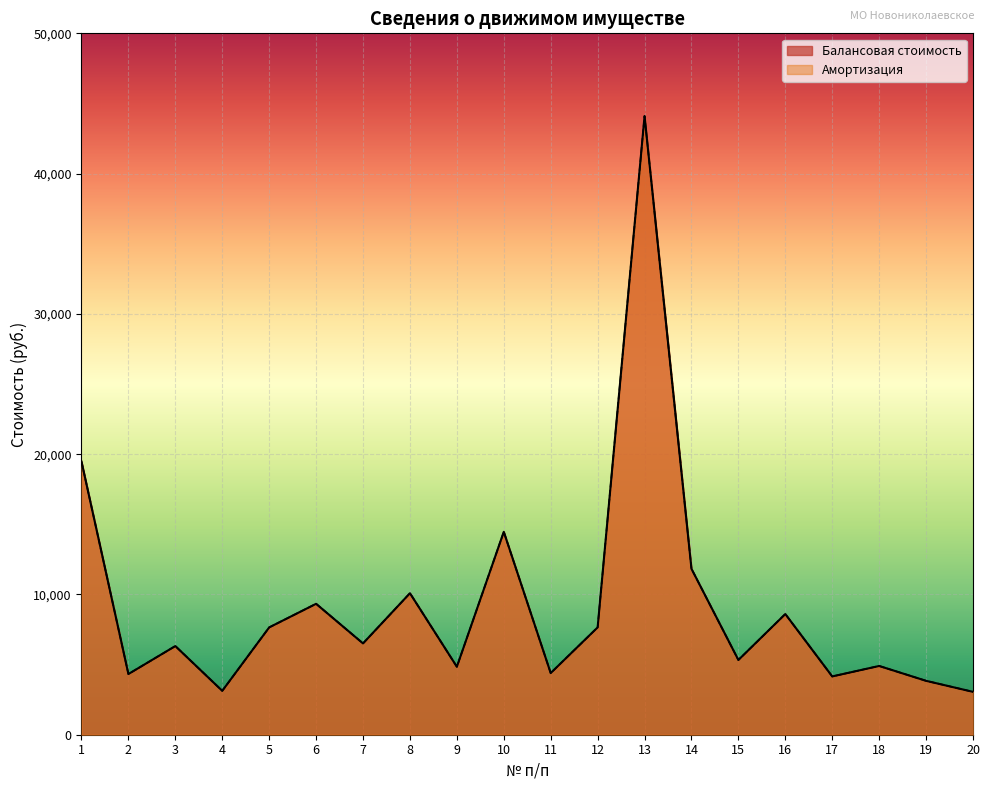

True or false: Балансовая стоимость and Амортизация cross at least once.

False